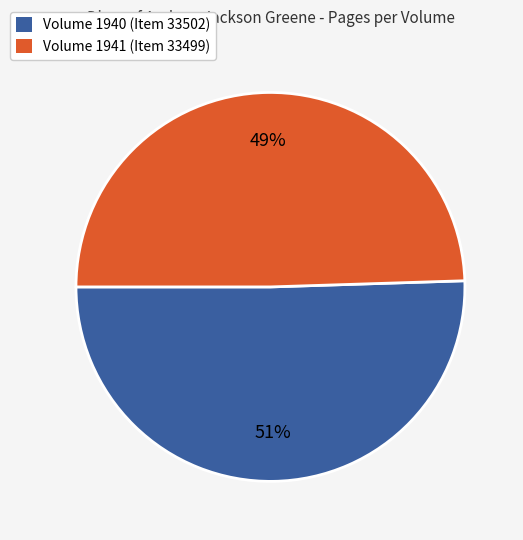

Which slice is the smallest?

Volume 1941 (Item 33499)